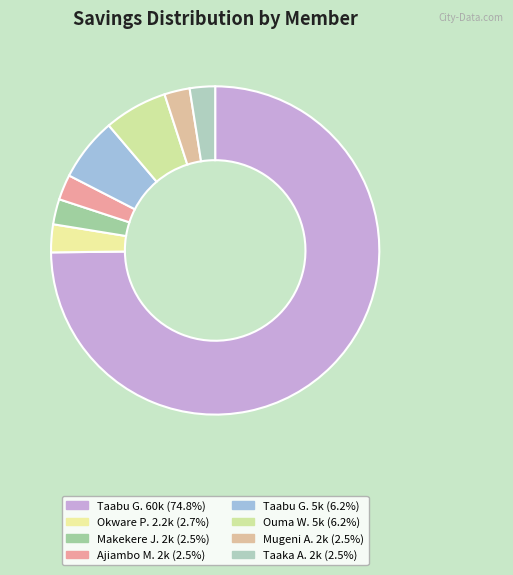

To the nearest percent, what is the average slice percentage?

13%